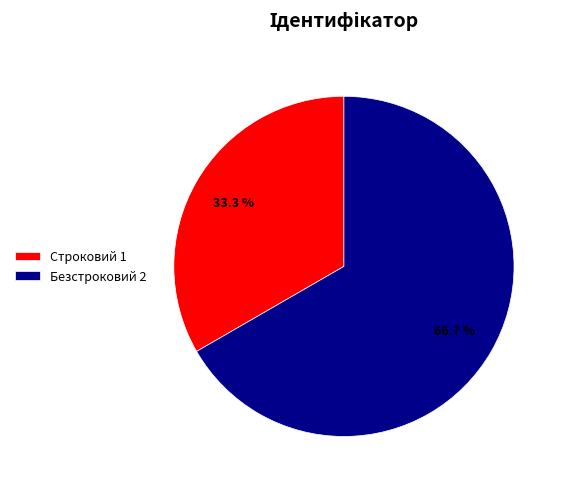

How many segments does this pie chart have?

2